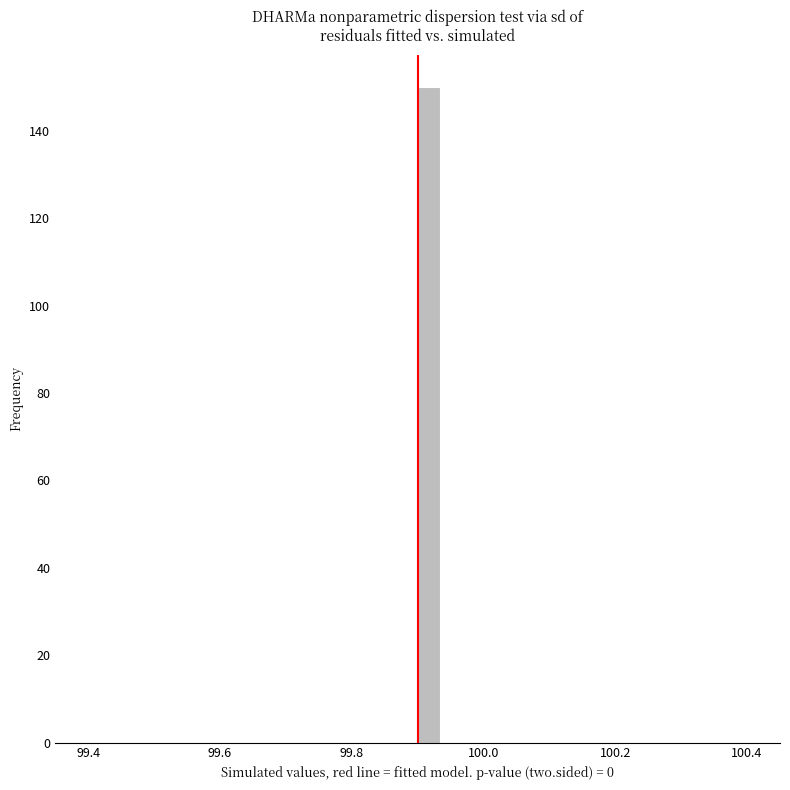

Read against the x-axis, roughly where is the centre of the tallest bar?

99.92